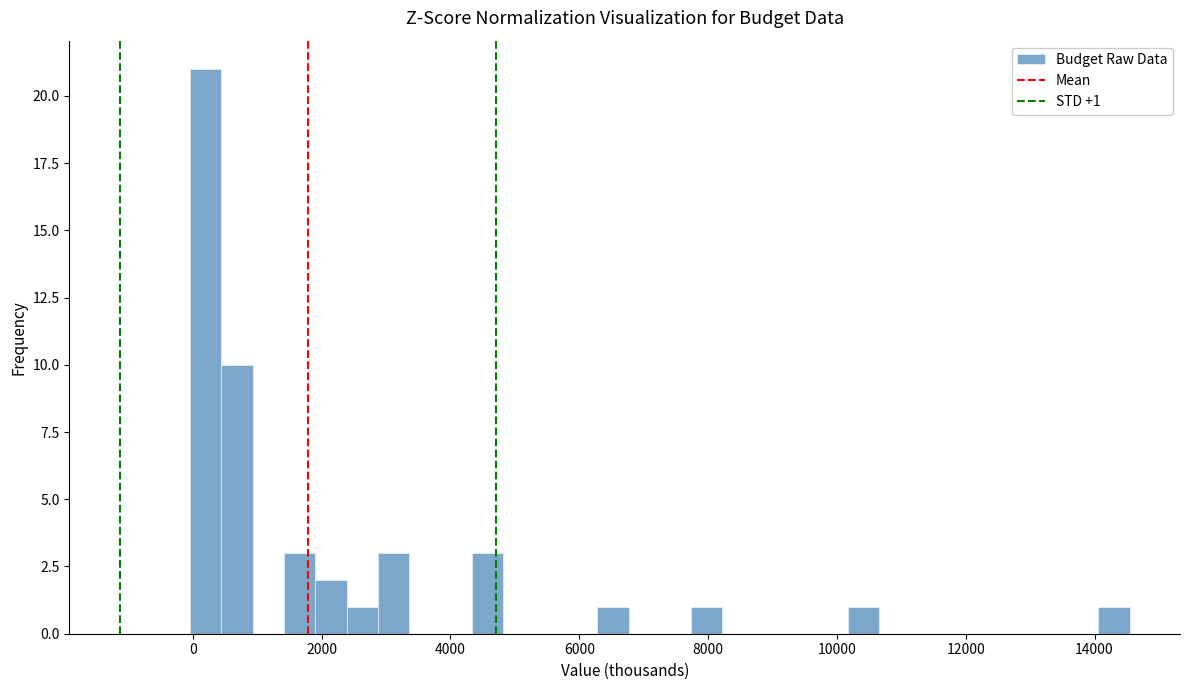

Around what value on the x-axis is the tallest bar? Give the approximate position of its centre, as read against the axis.

200